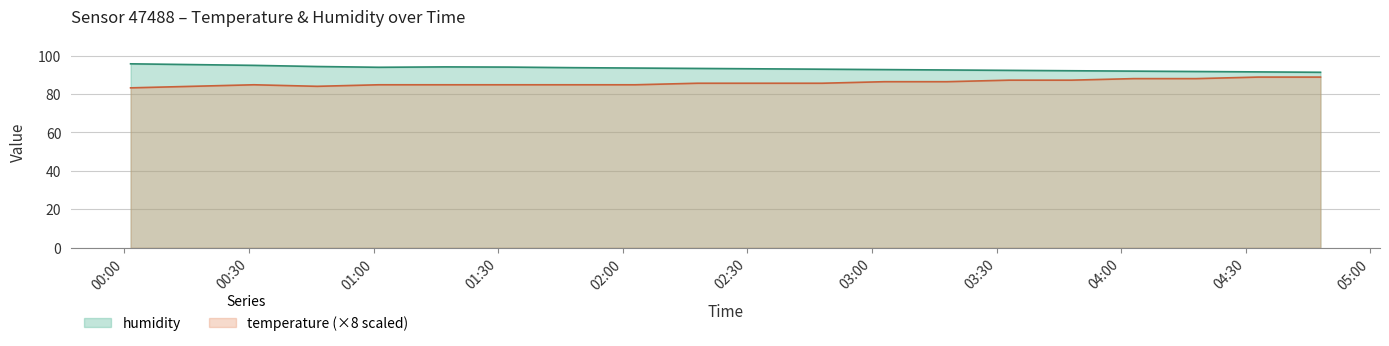

What is the spread (max minus min) of values at 01:32?

9.2